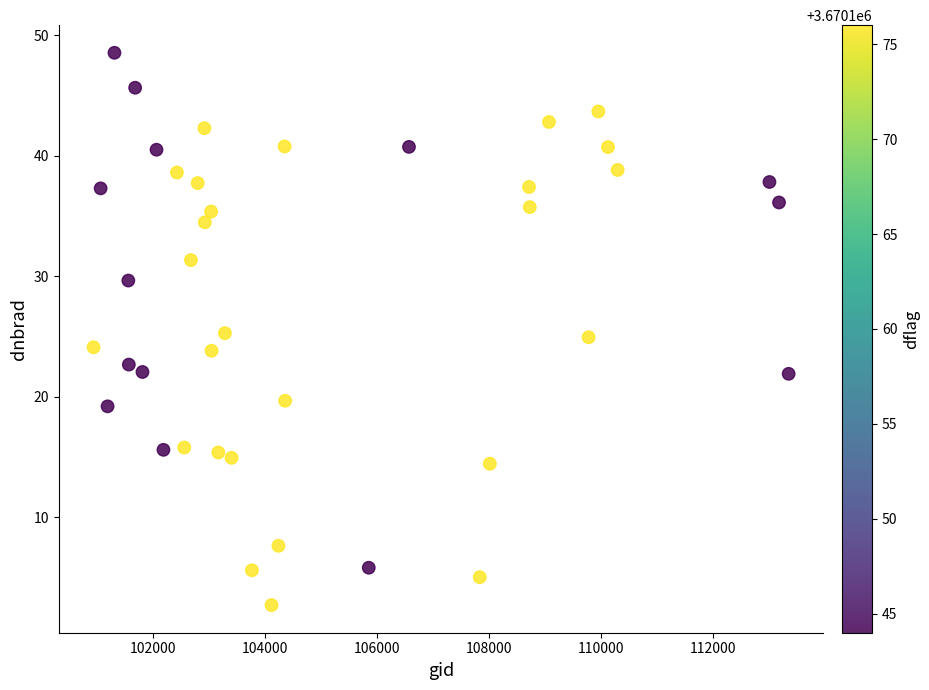

What is the range of Y values (max minus min)?

45.8